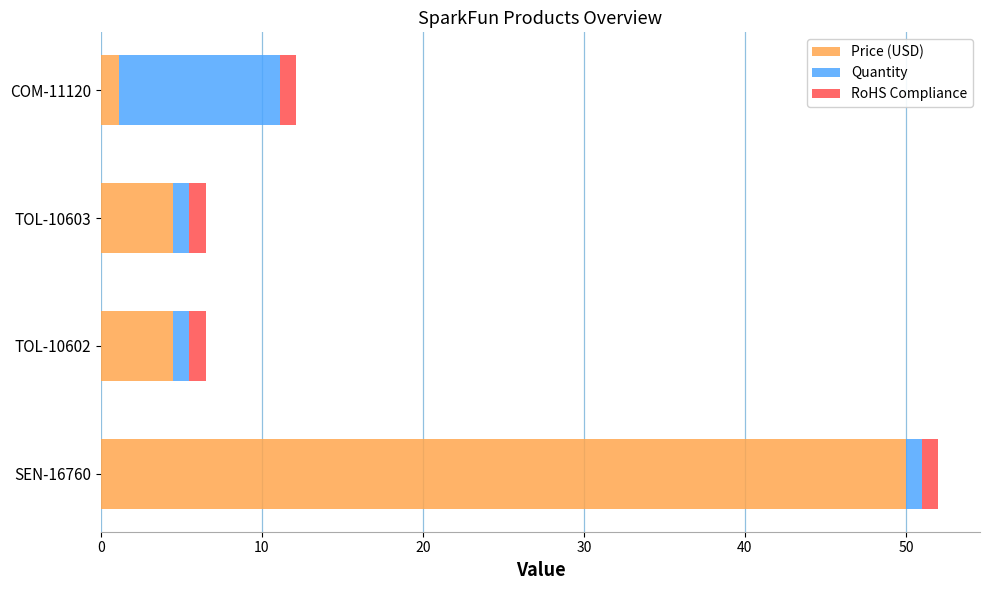

At which category is the sum across all series the highest?

SEN-16760